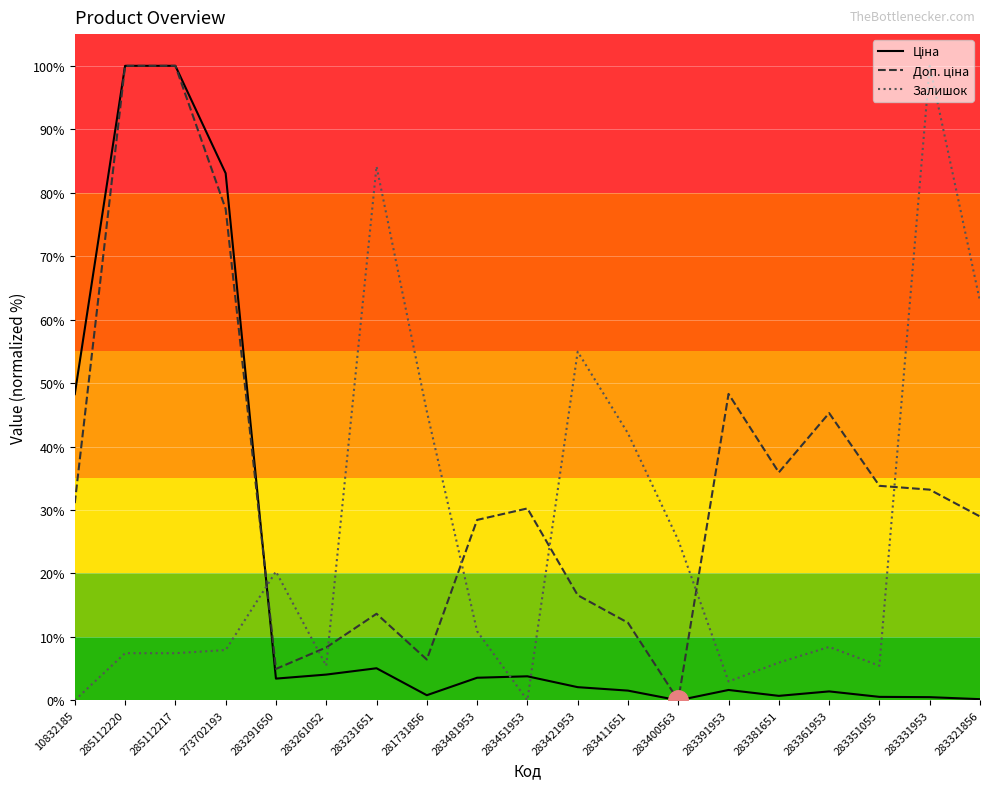

Between 283481953 and 283411651, which series saw the biggest shift?

Залишок